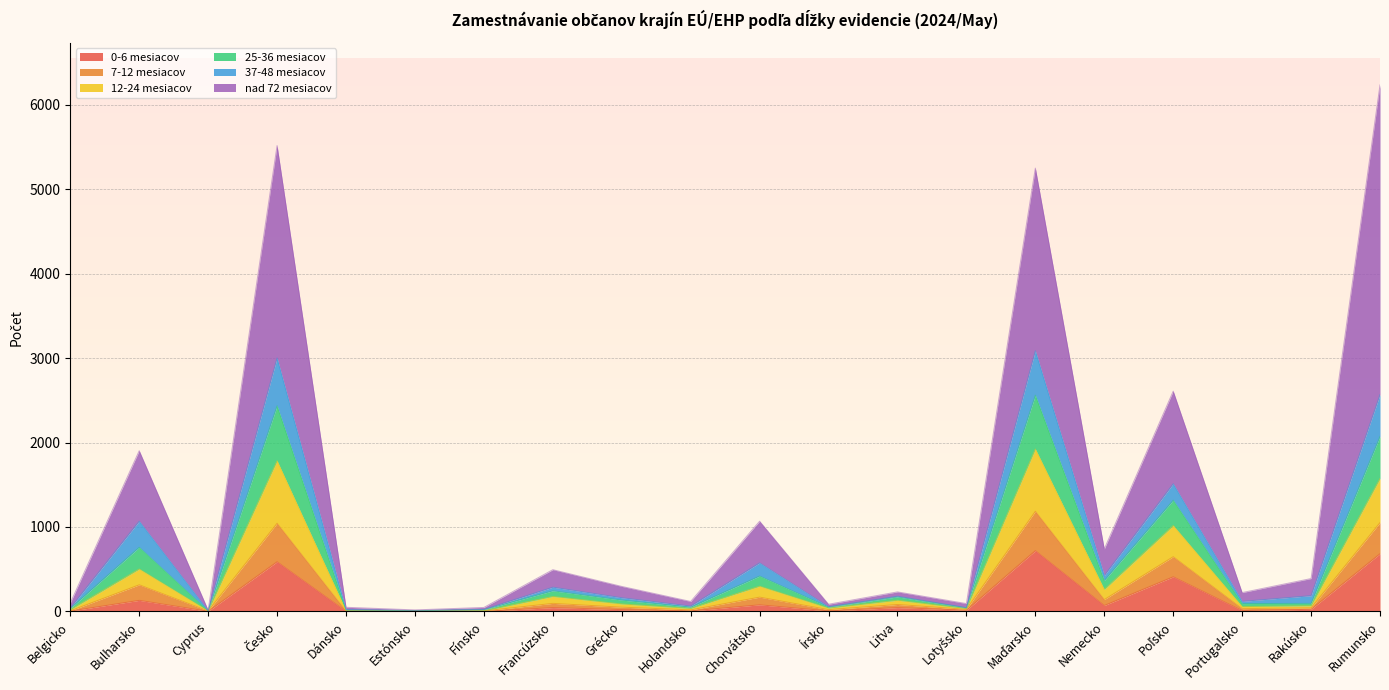

The 0-6 mesiacov series shows 0 at Fínsko. True or false?

True